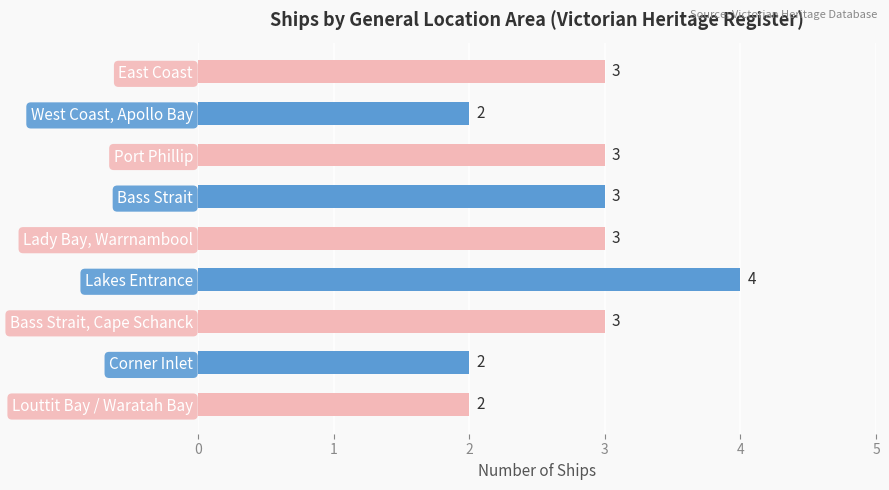

Which label corresponds to the largest value in the chart?

Lakes Entrance